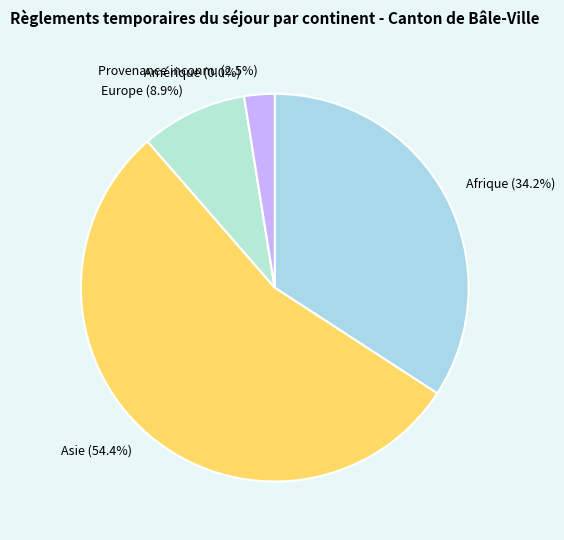

Does Asie represent more than half of the total?

Yes